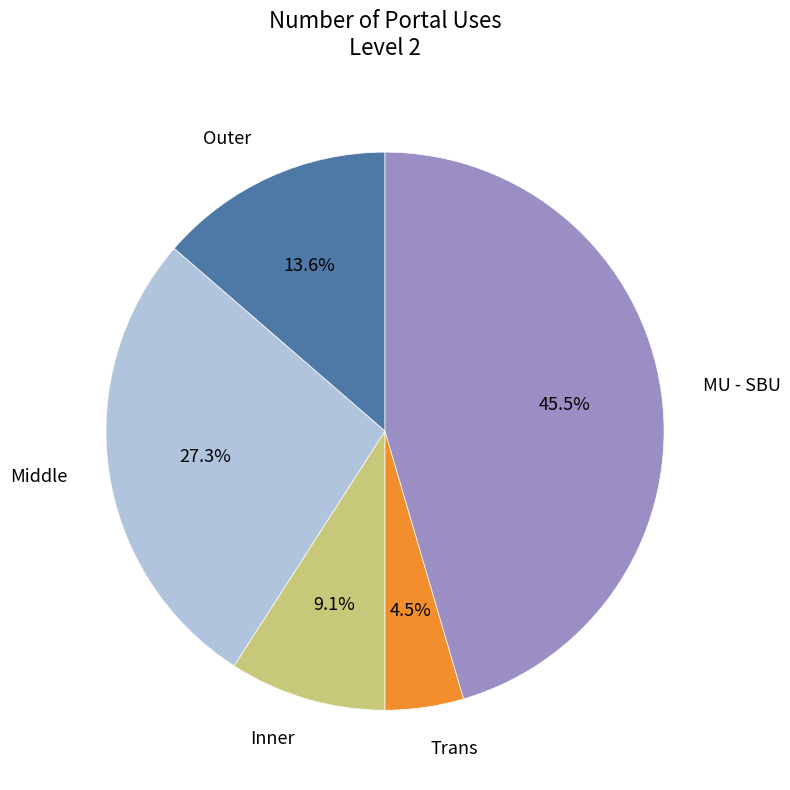

Does Middle represent more than half of the total?

No